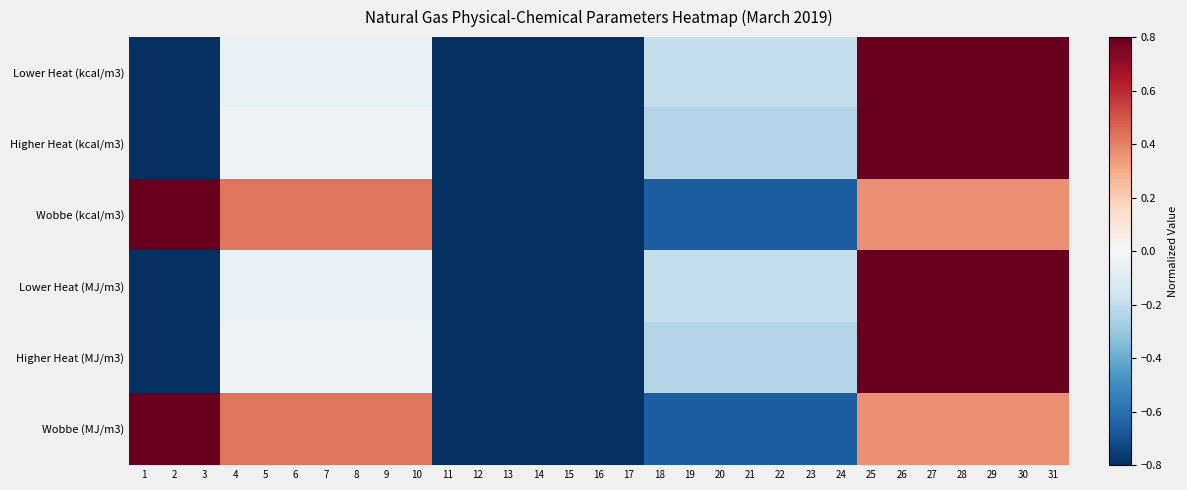

Rank the series at 28 from lowest to highest value.

Wobbe (MJ/m3), Wobbe (kcal/m3), Lower Heat (kcal/m3), Higher Heat (kcal/m3), Lower Heat (MJ/m3), Higher Heat (MJ/m3)